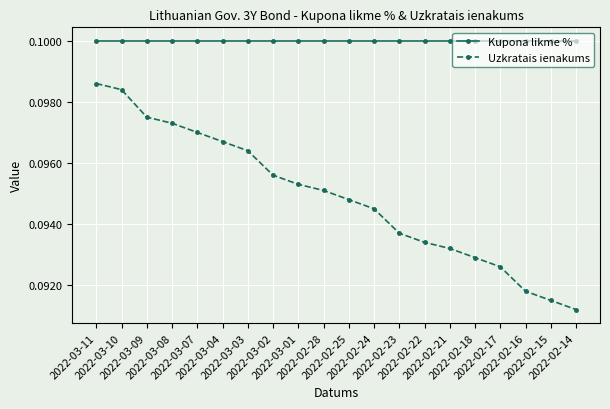

Is it true that Kupona likme % equals 0.1 at 2022-02-28?

True